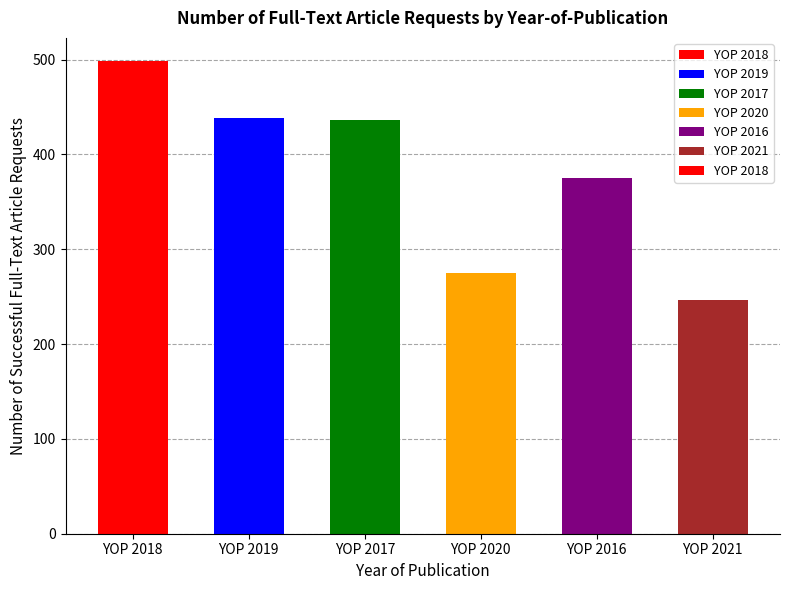

Which label corresponds to the largest value in the chart?

YOP 2018